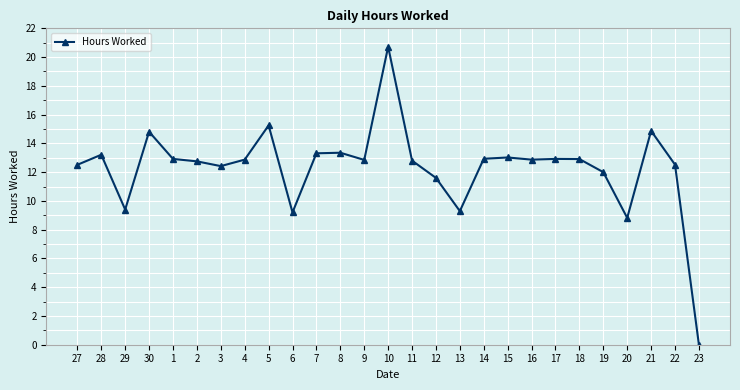

At which category does the data reach its first local peak?

28